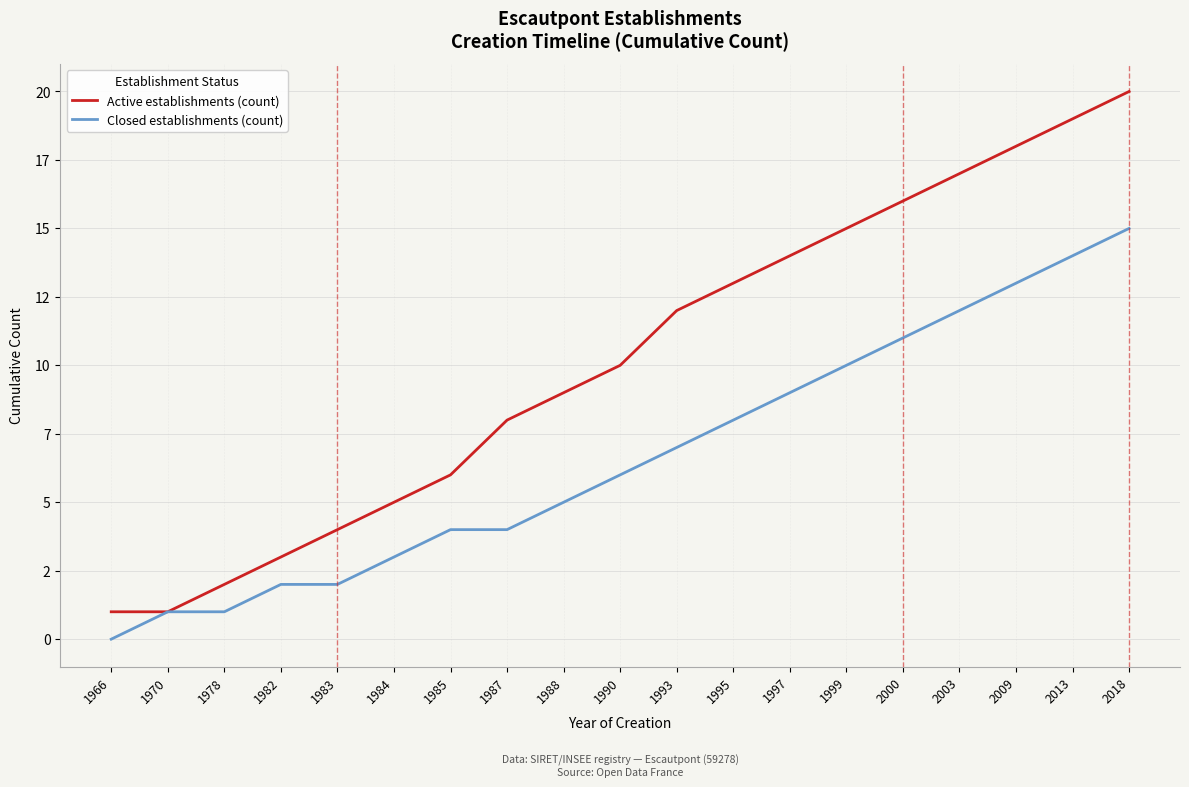

What is the maximum value shown in the chart?

20